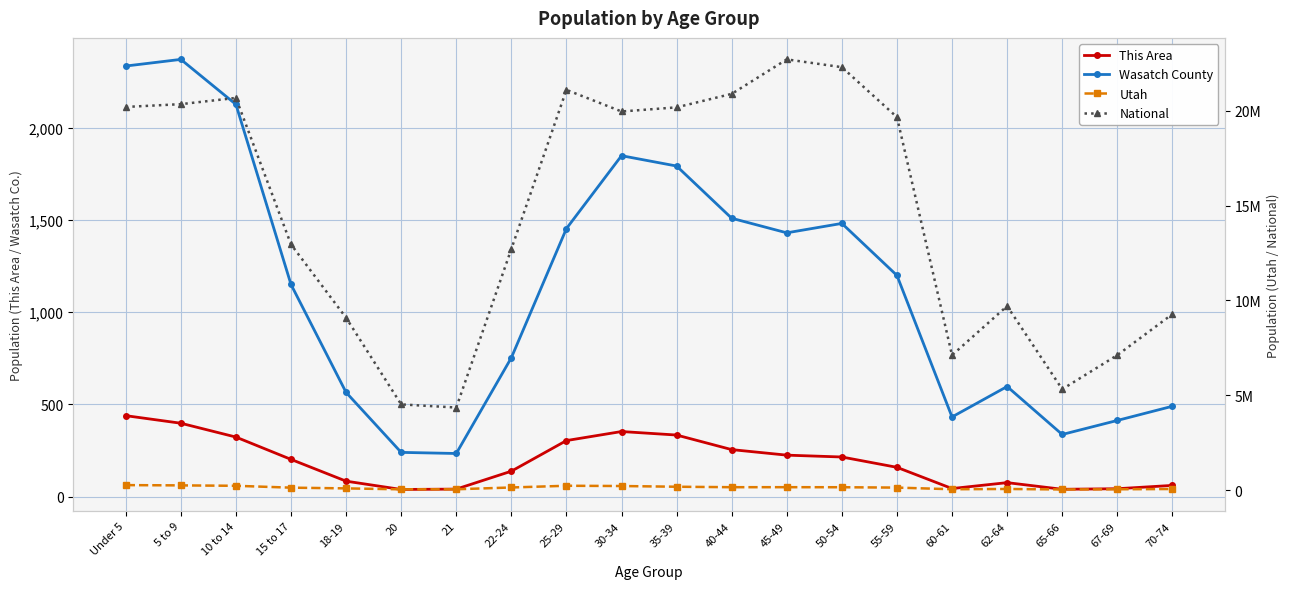

Is the value of This Area at 22-24 greater than the value of Wasatch County at 35-39?

No